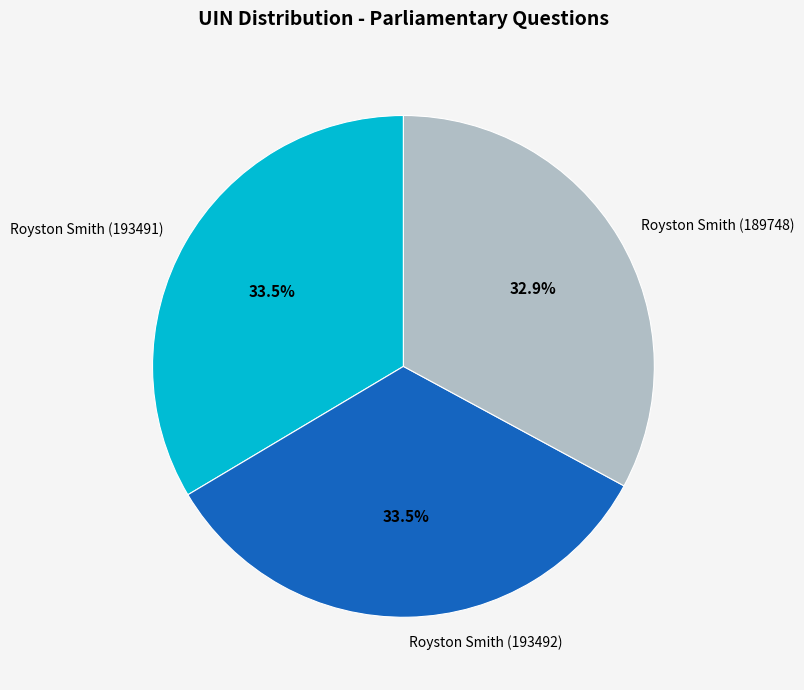

The Royston Smith (193492) slice represents 46% of the pie. True or false?

False